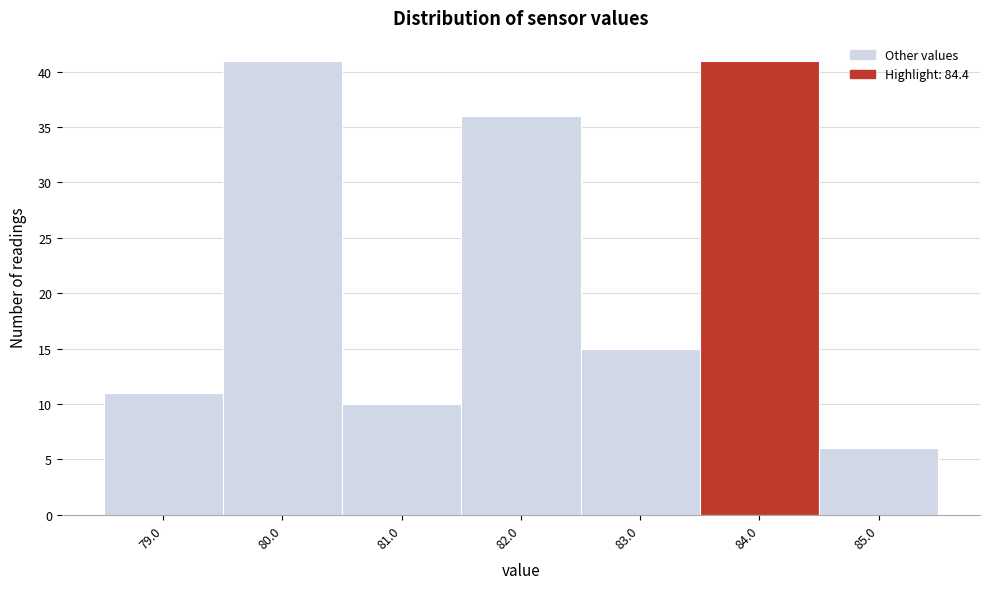

Reading left to right, what are all the values shown in this chart?

79.0=11	80.0=41	81.0=10	82.0=36	83.0=15	84.0=41	85.0=6